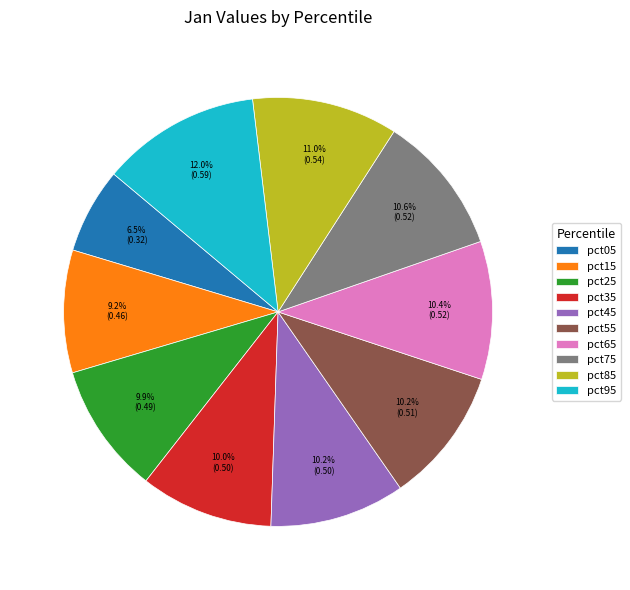

What is the largest slice in the pie chart?

pct95